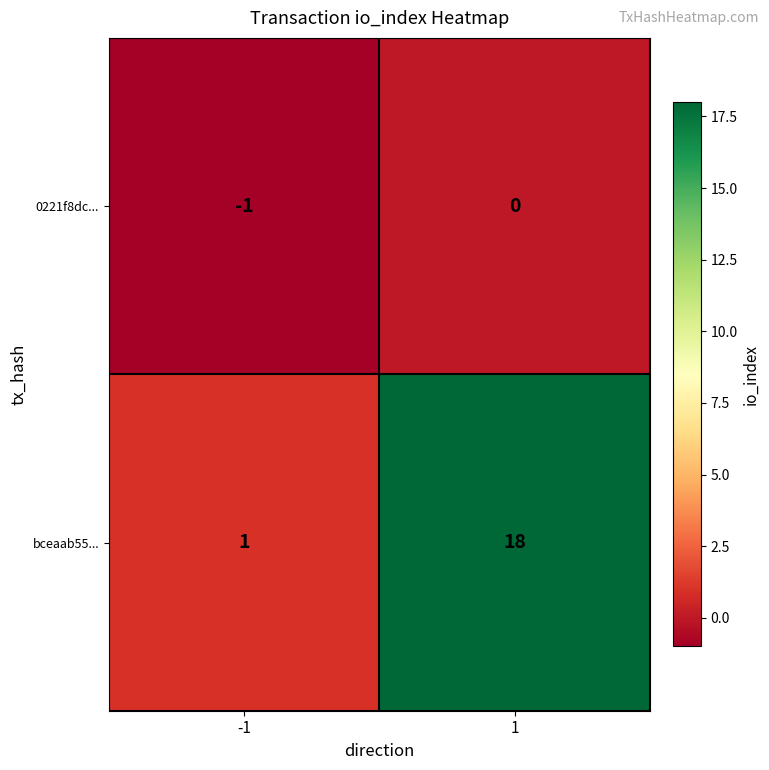

The value of 0221f8dc... at -1 is -1. True or false?

True